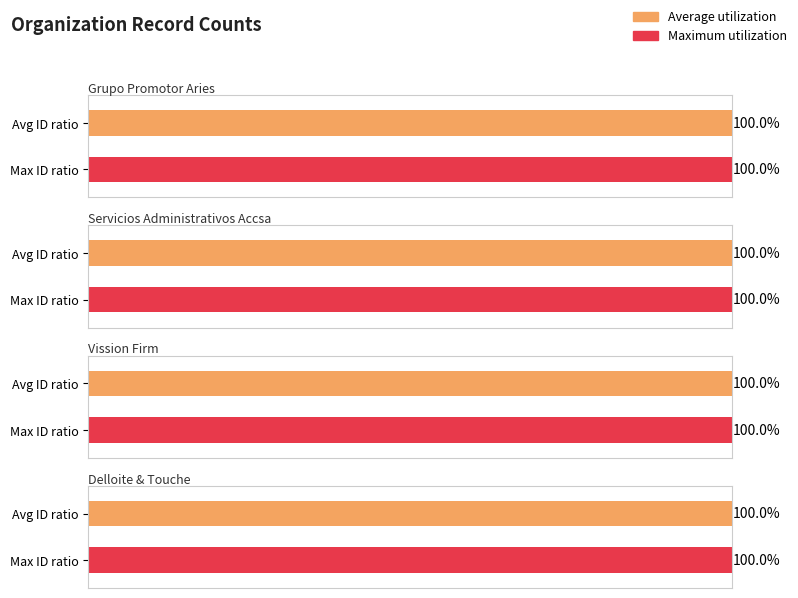

List the labels in order of Servicios Administrativos value, smallest first.

Grupo Promotor Aries S.A de C.V, Delloite & Touche, Vission Firm, Servicios Administrativos Accsa, S.C.